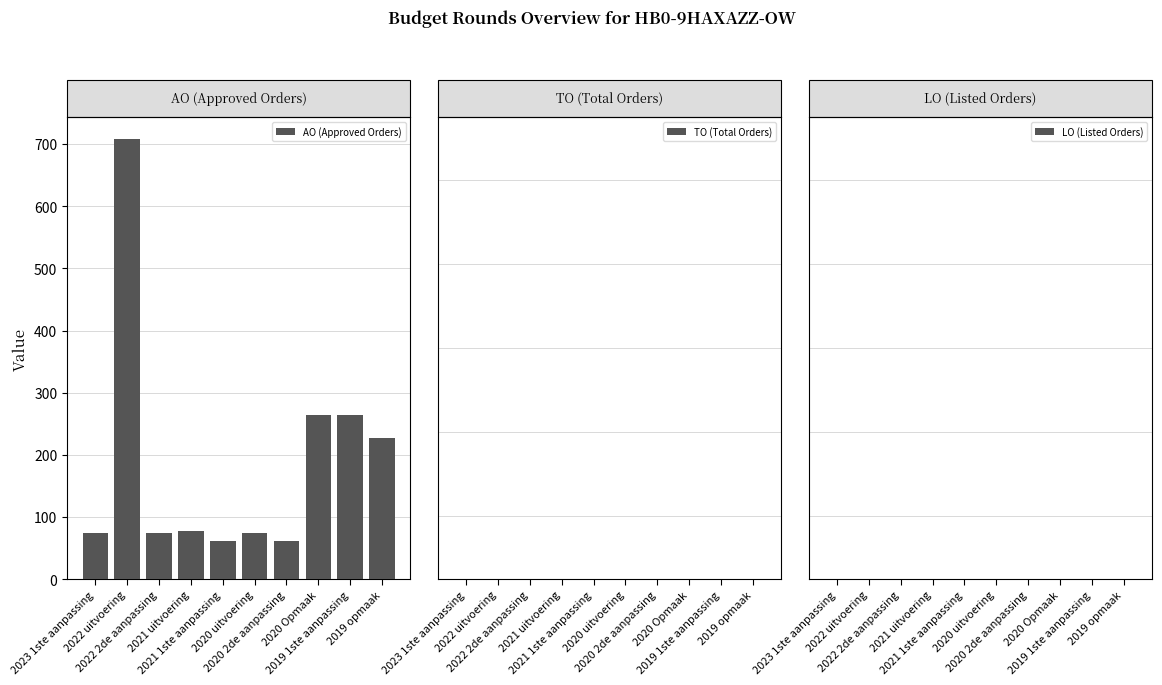

What is the difference between the maximum and minimum values?

647